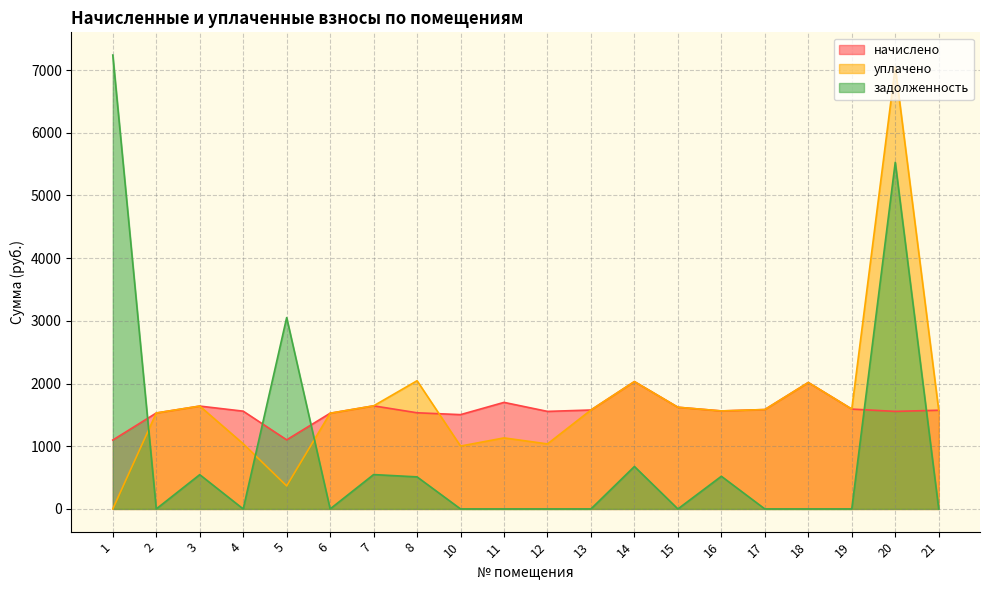

Which series has the widest spread of values?

задолженность